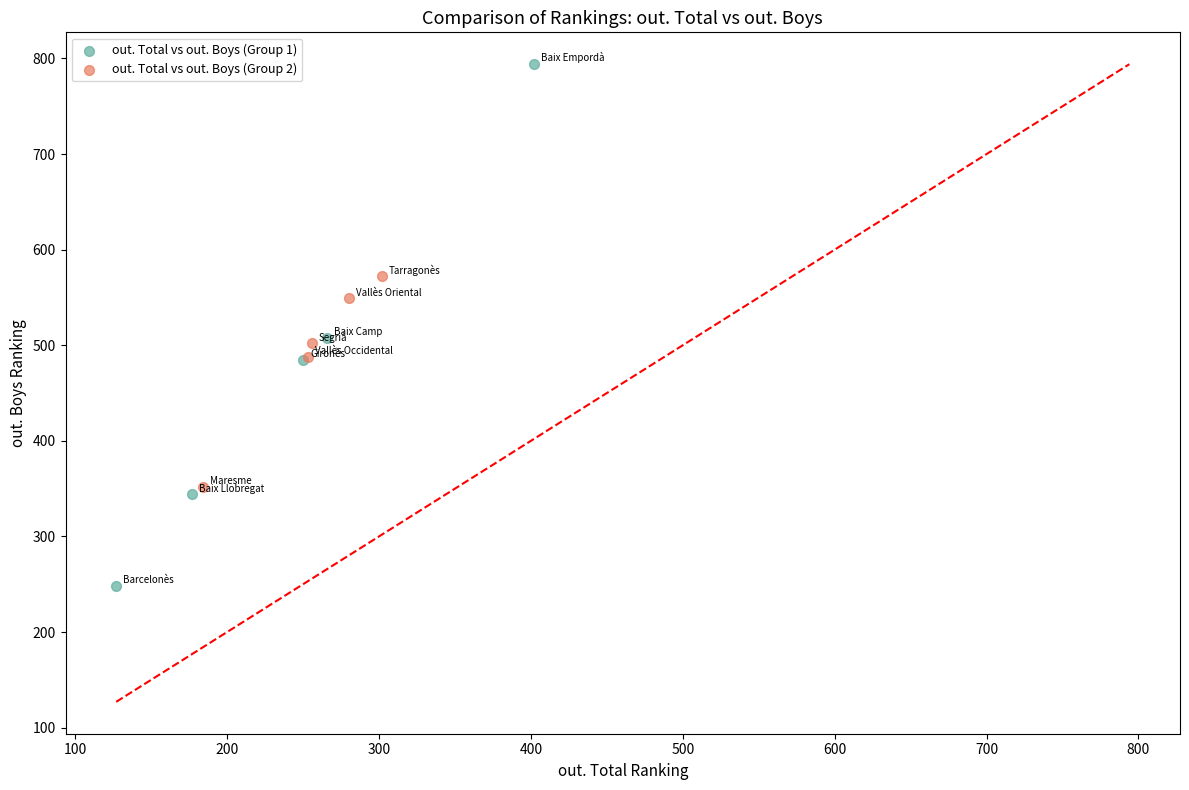

Which series contains the highest Y value?

out. Total vs out. Boys (Group 1)